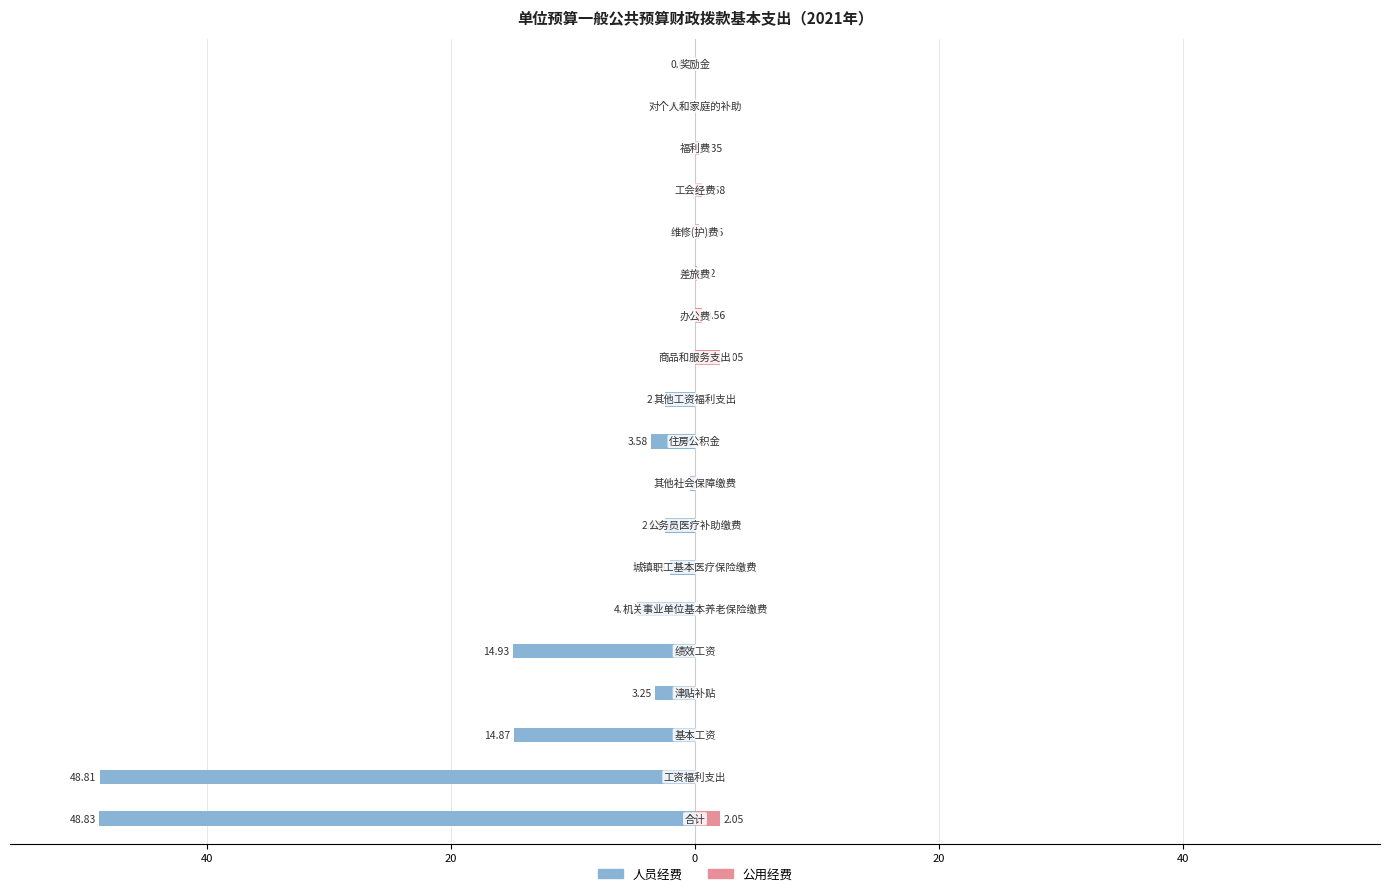

Reading left to right, extract all data points from this chart.

人员经费: -48.8	-48.8	-14.9	-3.2	-14.9	-4.7	-2.1	-2.4	-0.4	-3.6	-2.5	0.0	0.0	0.0	0.0	0.0	0.0	-0.0	-0.0
公用经费: 2.0	0.0	0.0	0.0	0.0	0.0	0.0	0.0	0.0	0.0	0.0	2.0	0.6	0.2	0.4	0.6	0.3	0.0	0.0